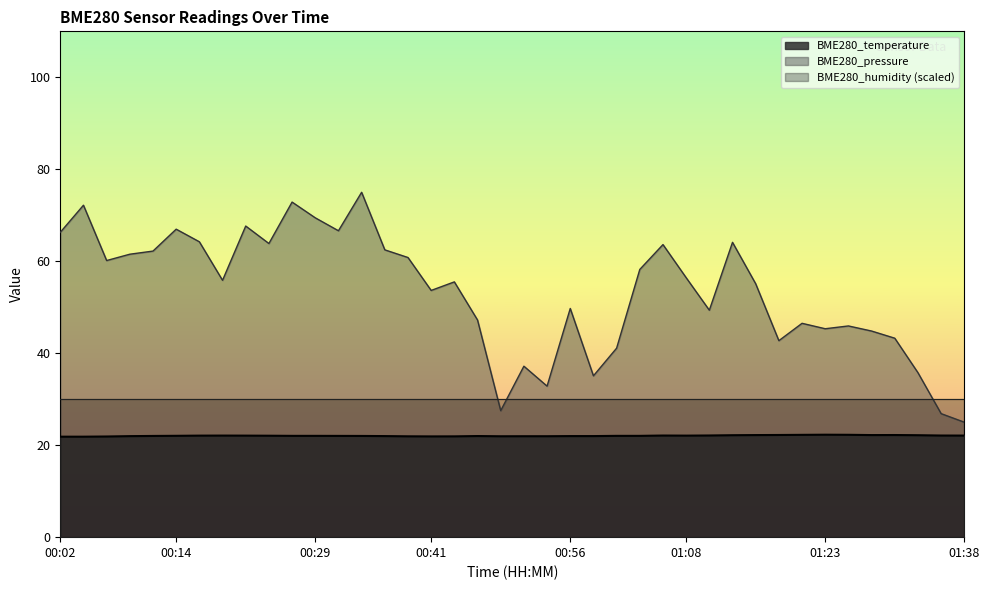

True or false: BME280_pressure_scaled and BME280_temperature cross at least once.

False